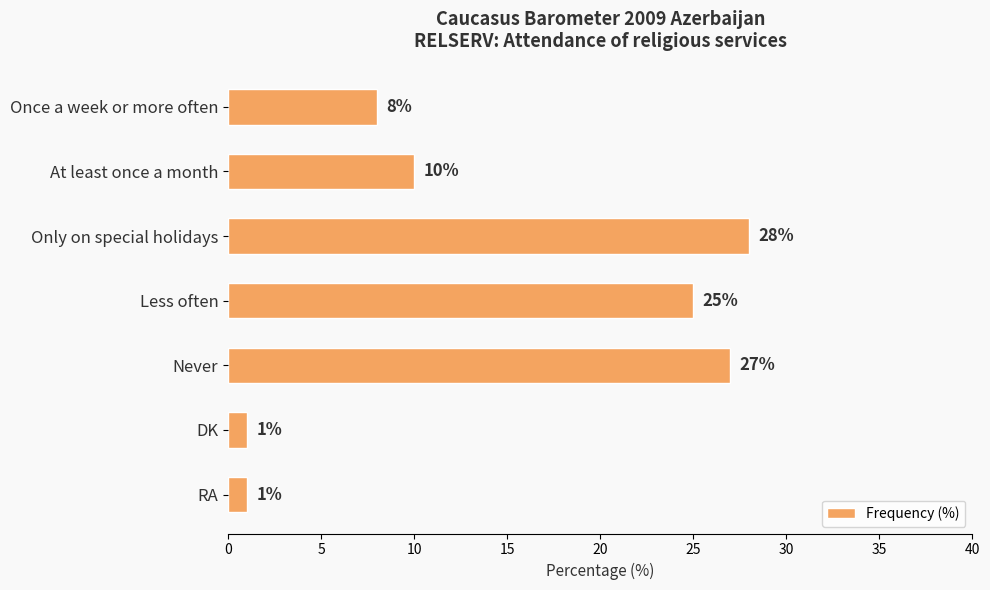

How many bars are there in total?

7